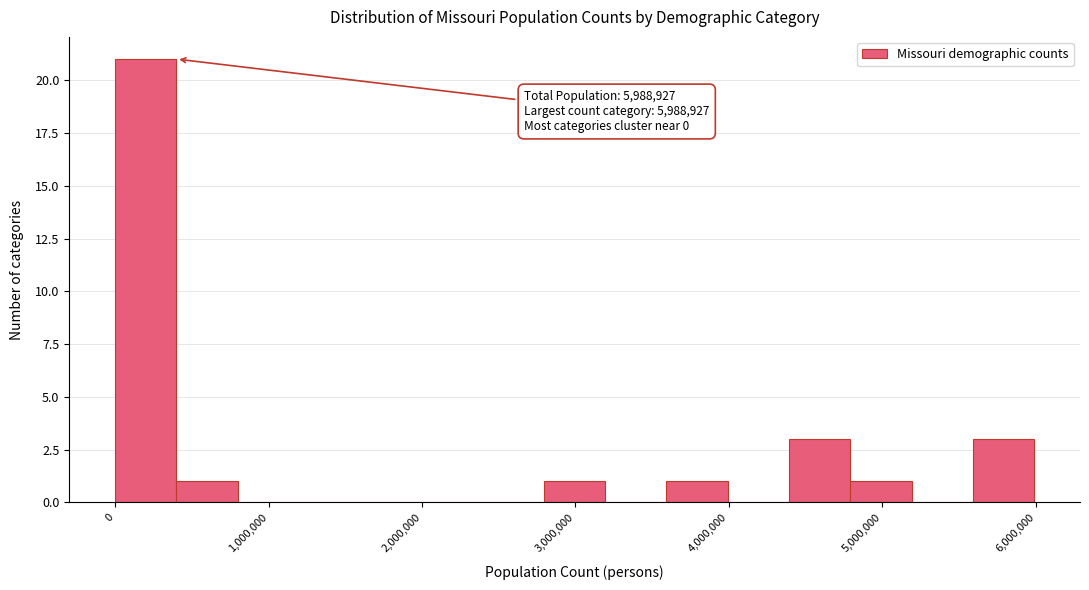

Read against the x-axis, roughly where is the centre of the tallest bar?

200000